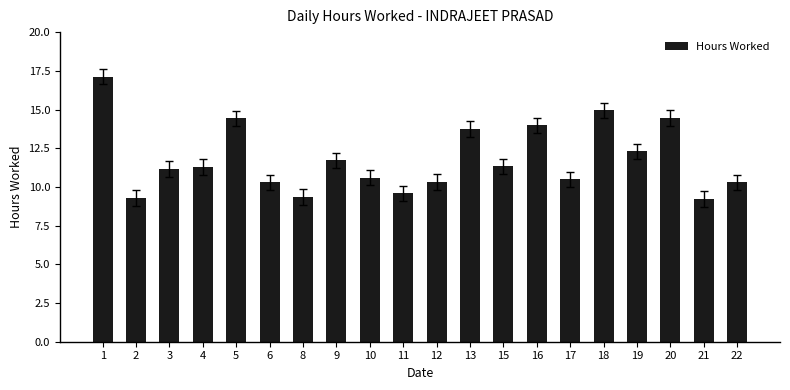

Between 8 and 22, which is larger?

22